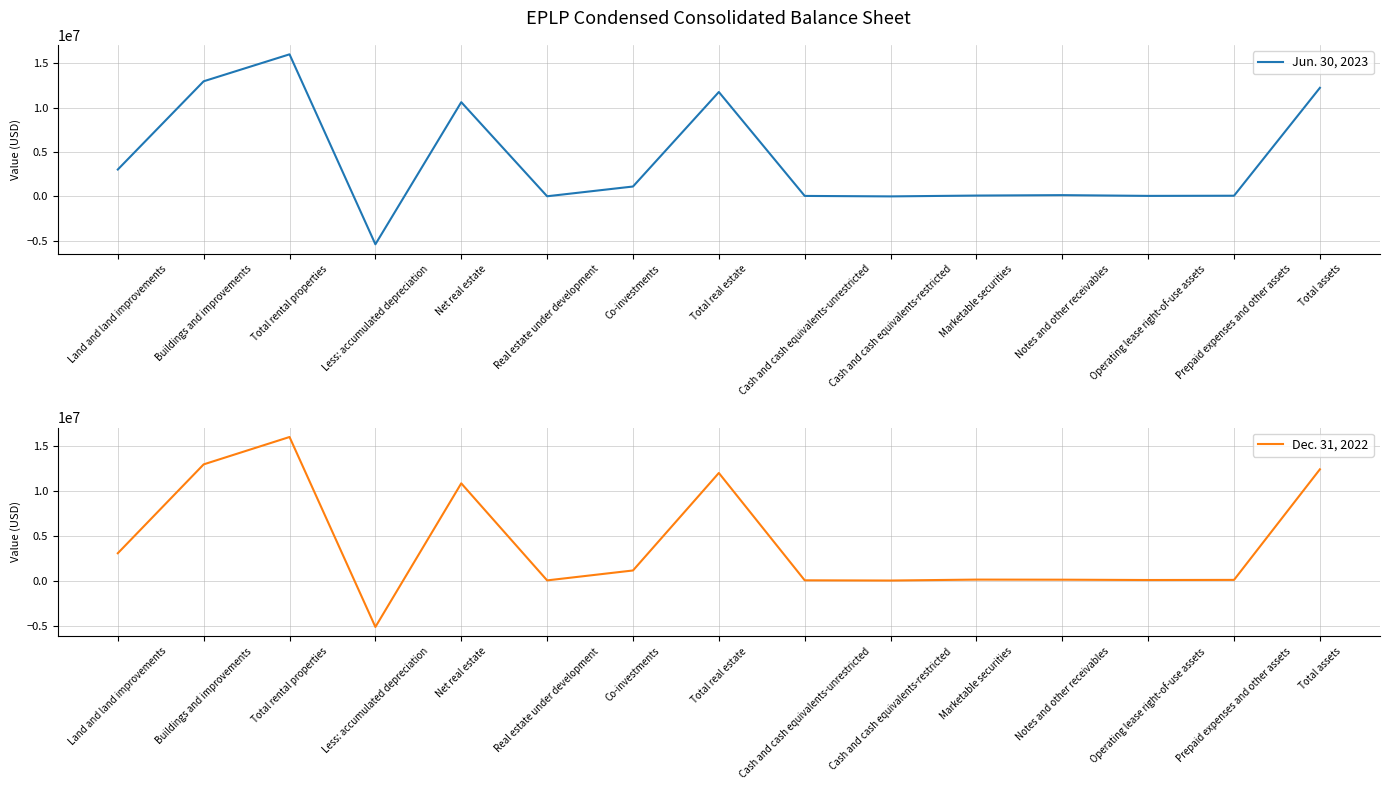

Between Operating lease right-of-use assets and Less: accumulated depreciation, which is larger?

Operating lease right-of-use assets